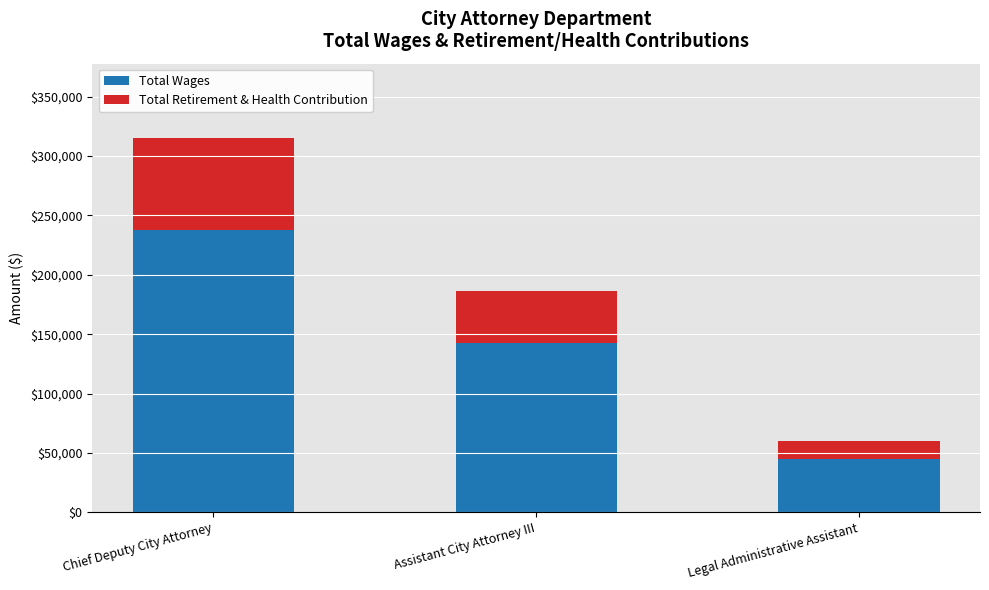

How many values in the Total Wages series are below 142392?

1